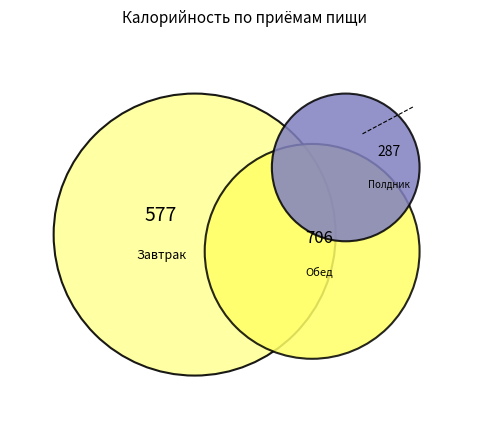

Count the number of slices in the pie.

3